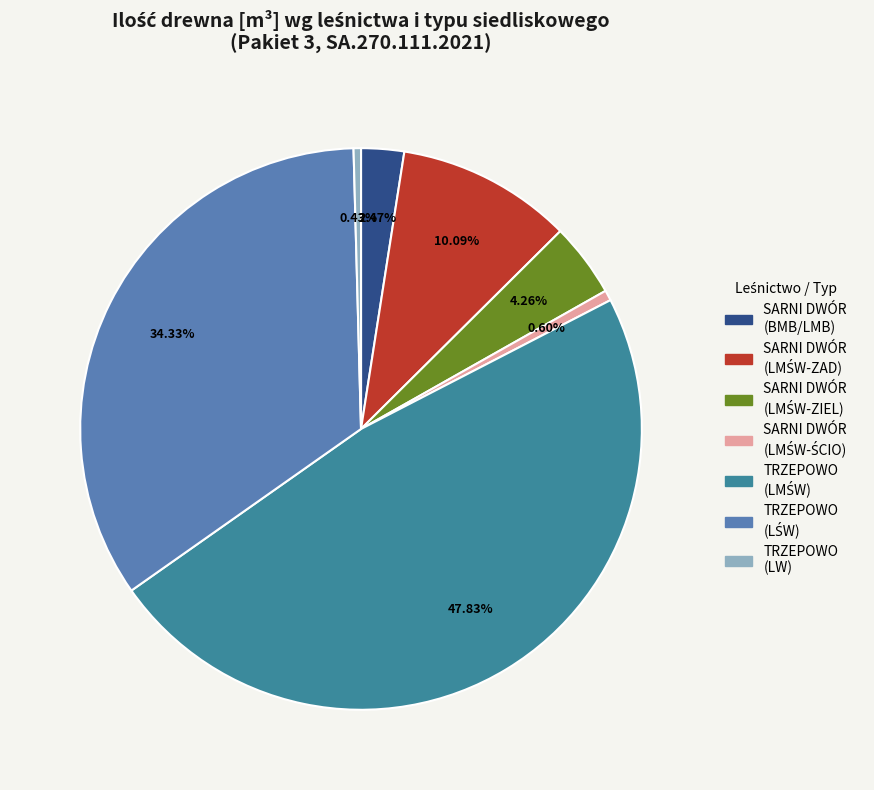

Is there a majority slice in this chart?

No